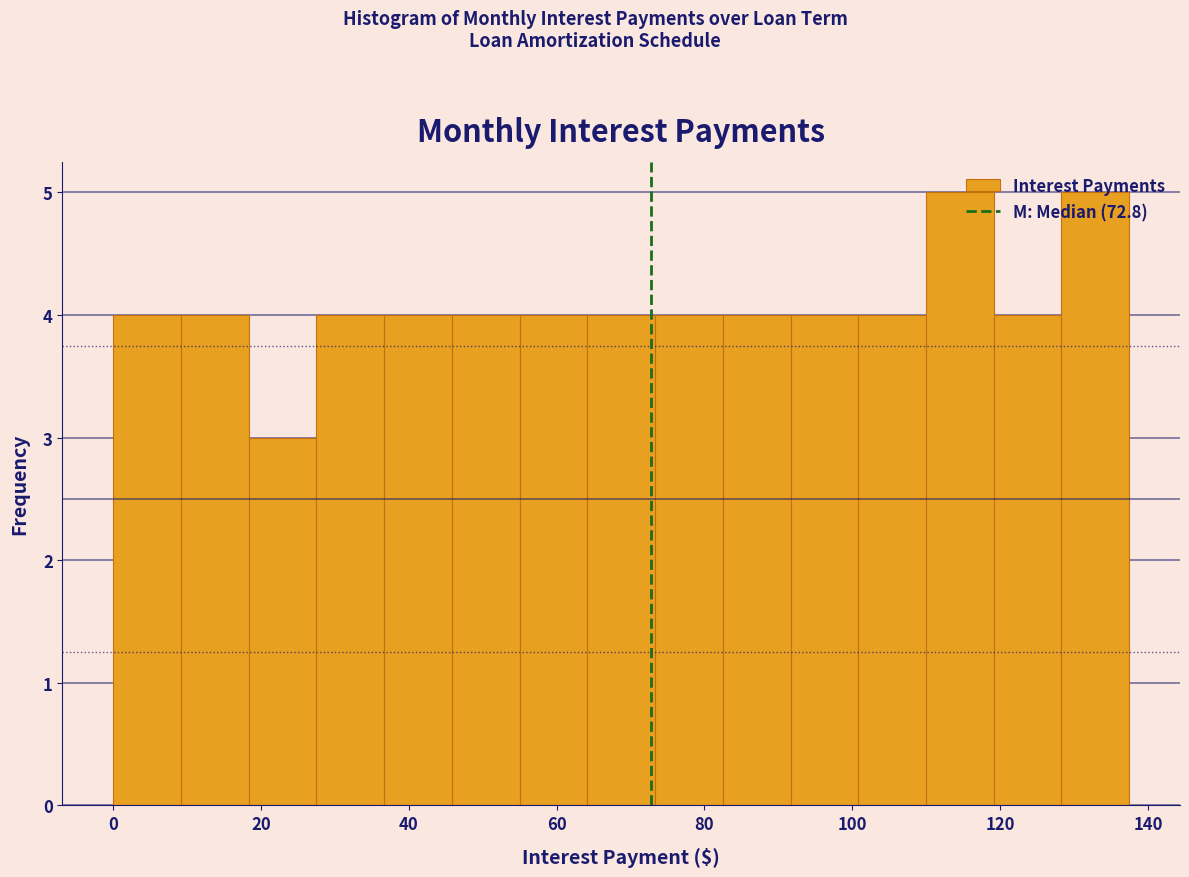

How tall is the bar that spans 18 to 28 on the x-axis? Neither the bar edges nor the heights are printed on the chart, so give them approximately, as read against the axes.

3